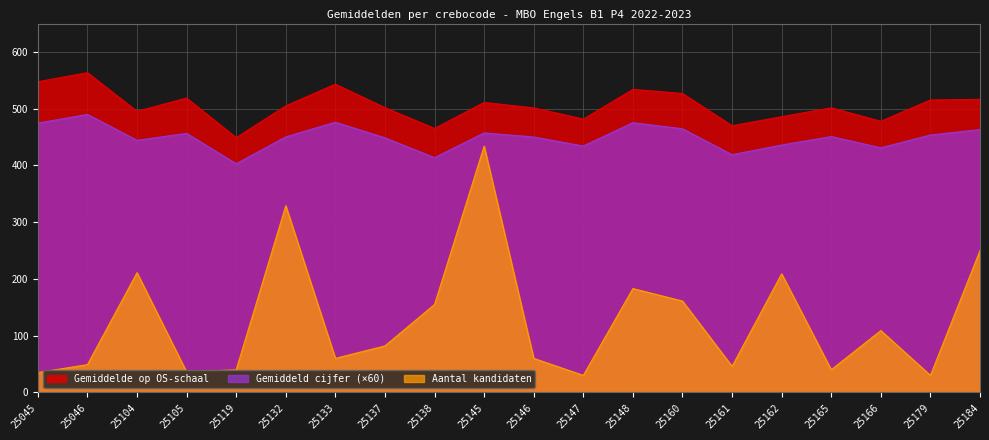

True or false: Gemiddeld cijfer has a value of 151.5 at 25145.

False